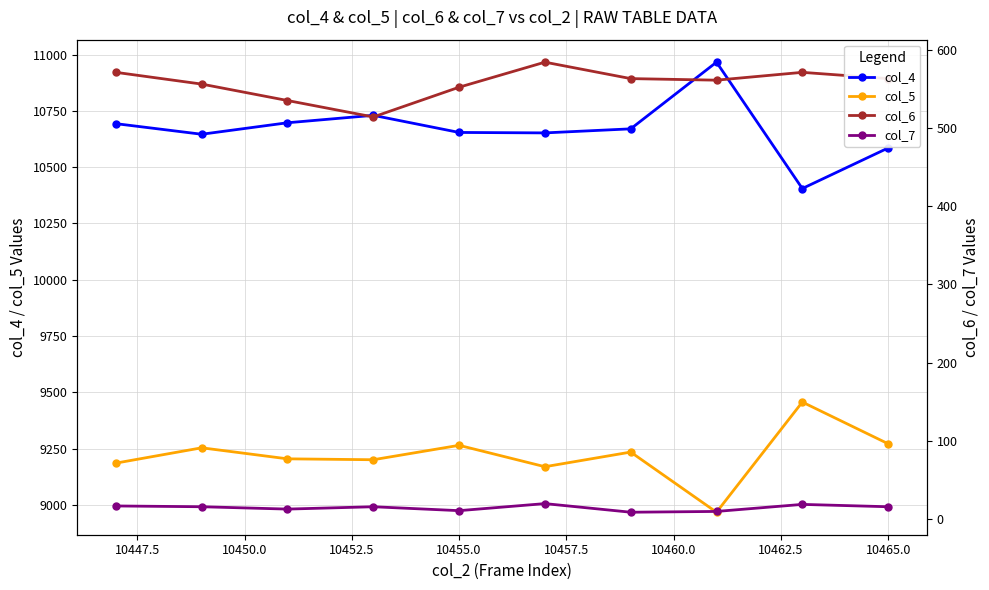

The col_7 series shows 9 at 10460.0. True or false?

True